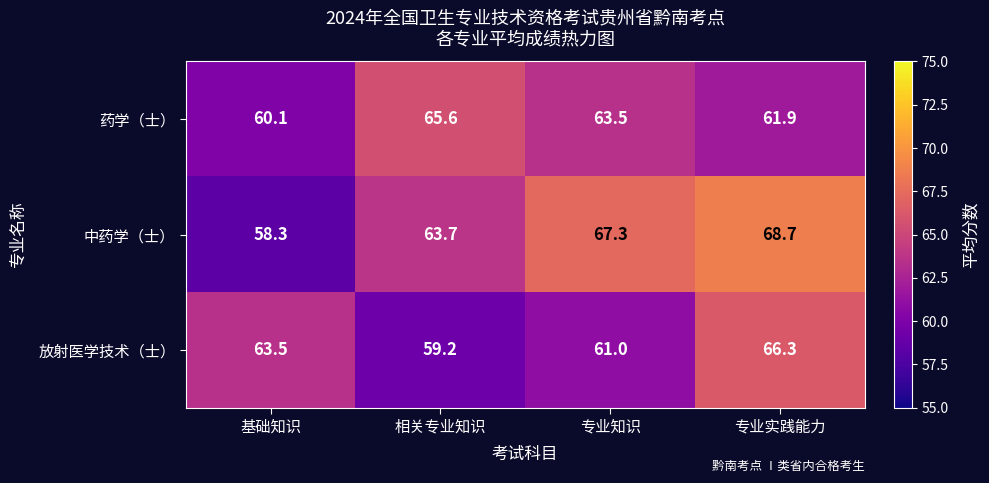

Which series has the widest spread of values?

中药学（士）